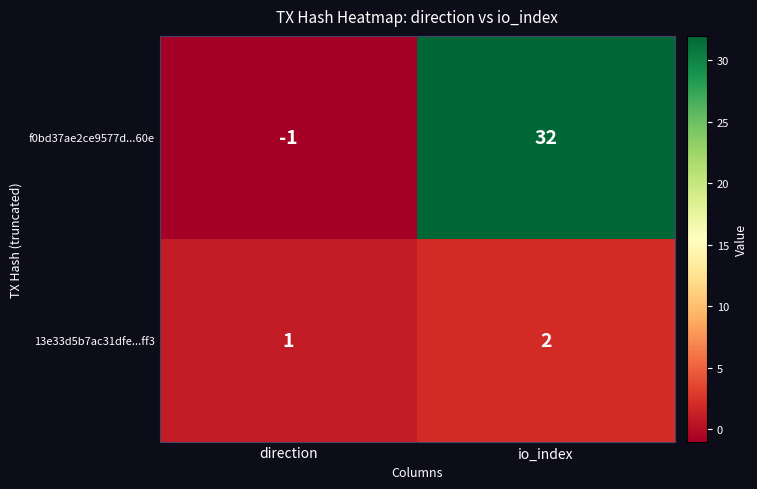

What is the total value across all series at io_index?

34